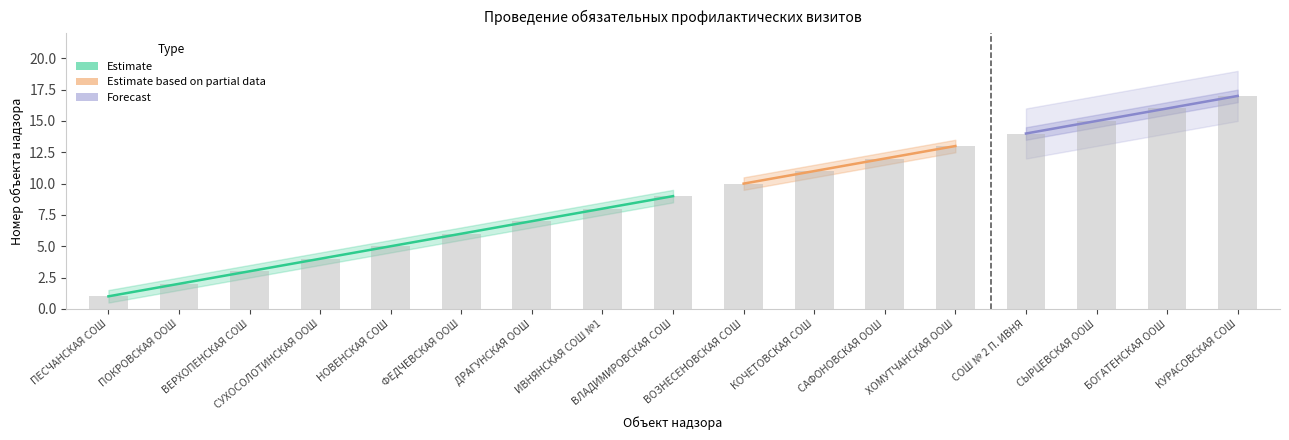

At which category is the sum across all series the highest?

КУРАСОВСКАЯ СОШ